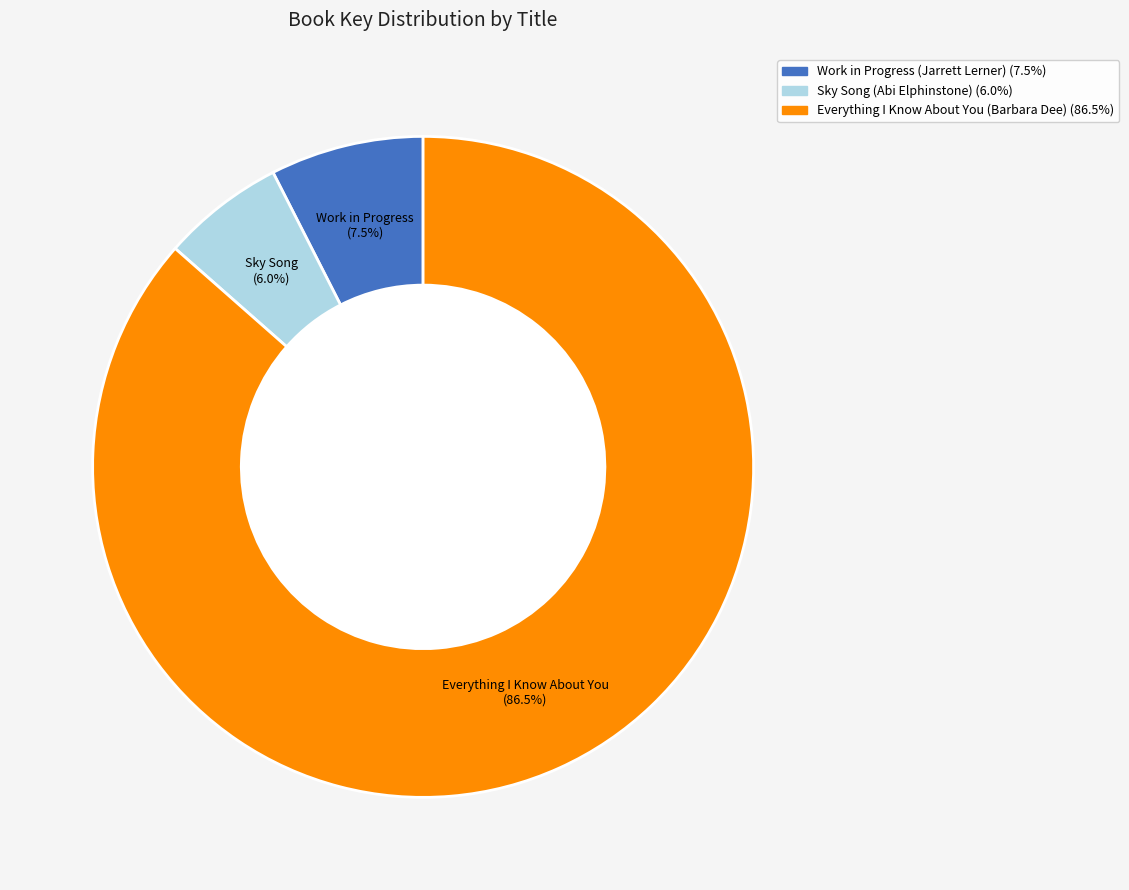

What is the smallest slice in the pie chart?

Sky Song (Abi Elphinstone)